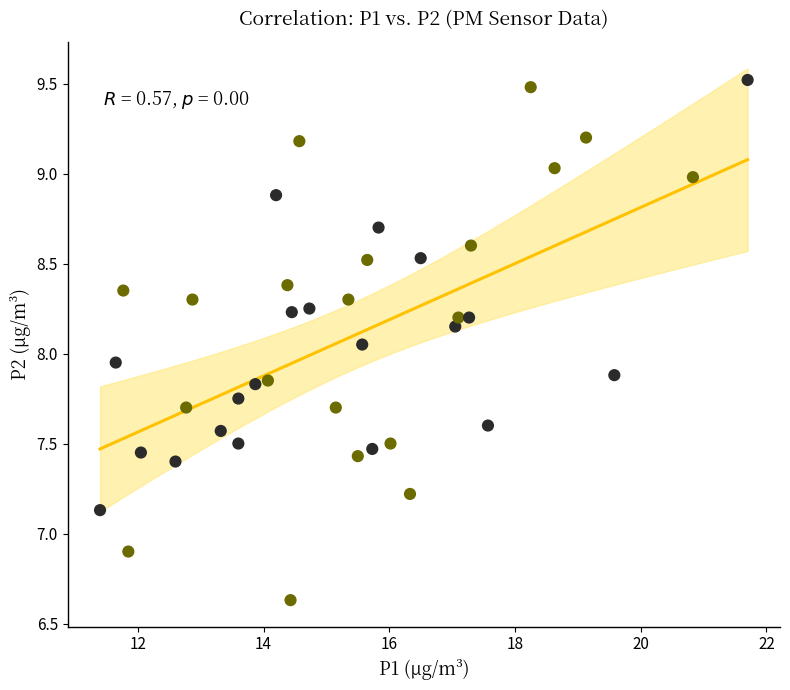

What is the range of X values (max minus min)?

10.3